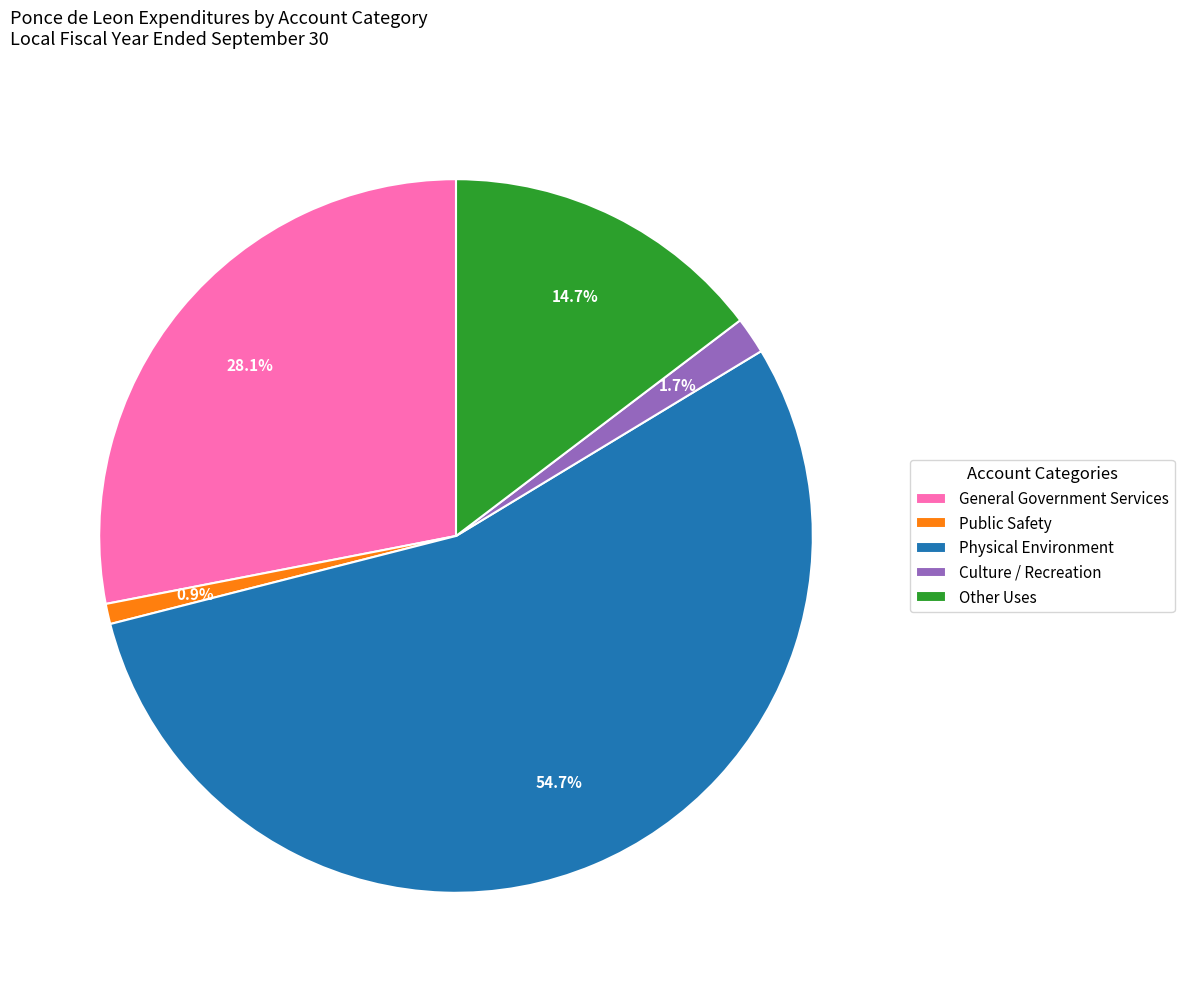

Does Physical Environment represent more than half of the total?

Yes